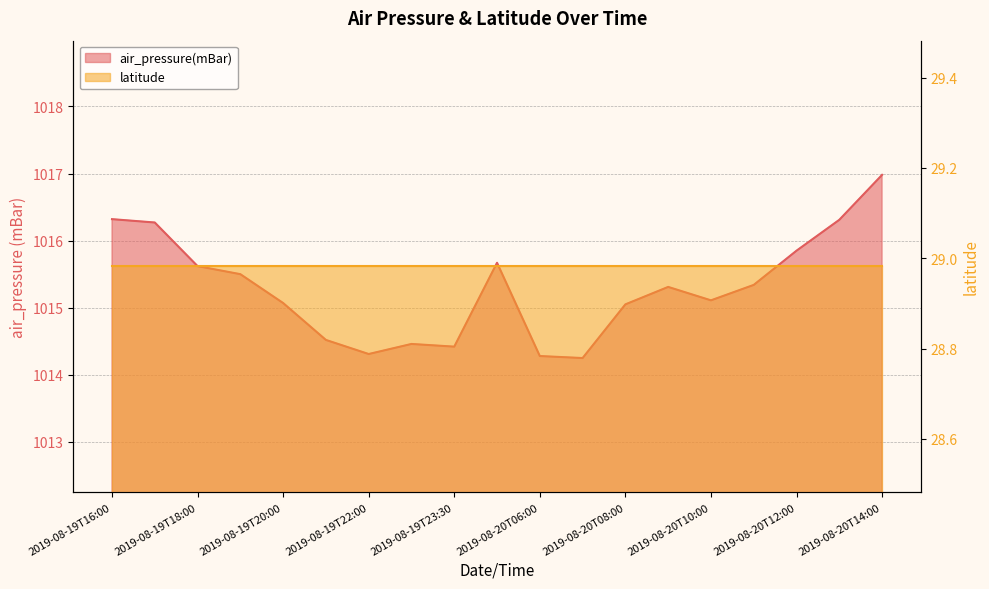

Rank the categories by value from highest to lowest.

2019-08-20T14:00, 2019-08-19T16:00, 2019-08-20T13:00, 2019-08-19T16:30, 2019-08-20T12:00, 2019-08-20T05:00, 2019-08-19T18:00, 2019-08-19T19:00, 2019-08-20T11:00, 2019-08-20T09:00, 2019-08-20T10:00, 2019-08-19T20:00, 2019-08-20T08:00, 2019-08-19T21:00, 2019-08-19T23:00, 2019-08-19T23:30, 2019-08-19T22:00, 2019-08-20T06:00, 2019-08-20T07:00